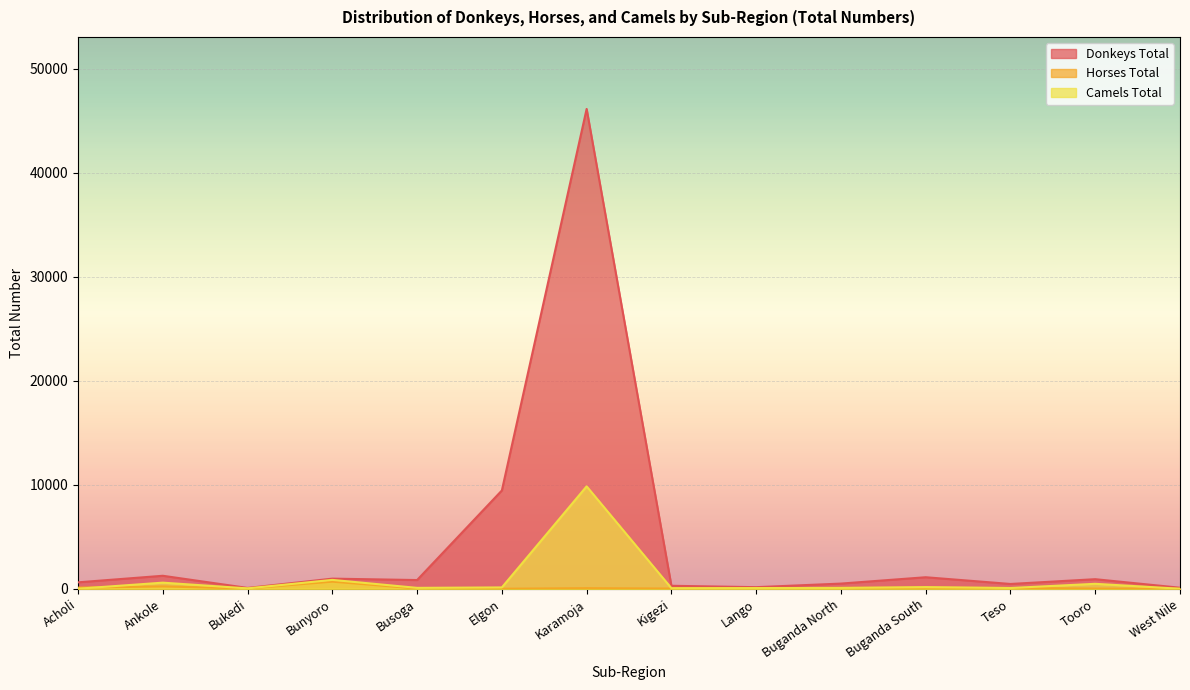

What is the value of the Horses Total point at the 13th from the left?

15.3